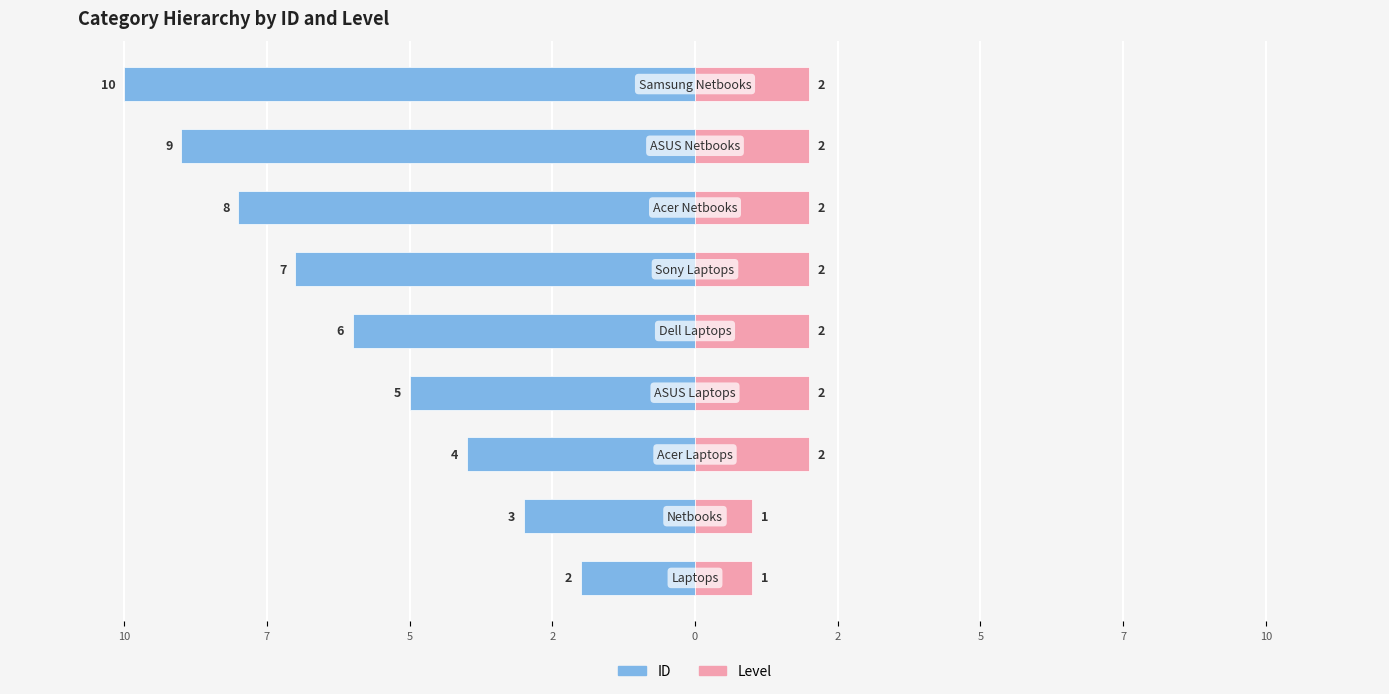

How many groups of bars are there?

9